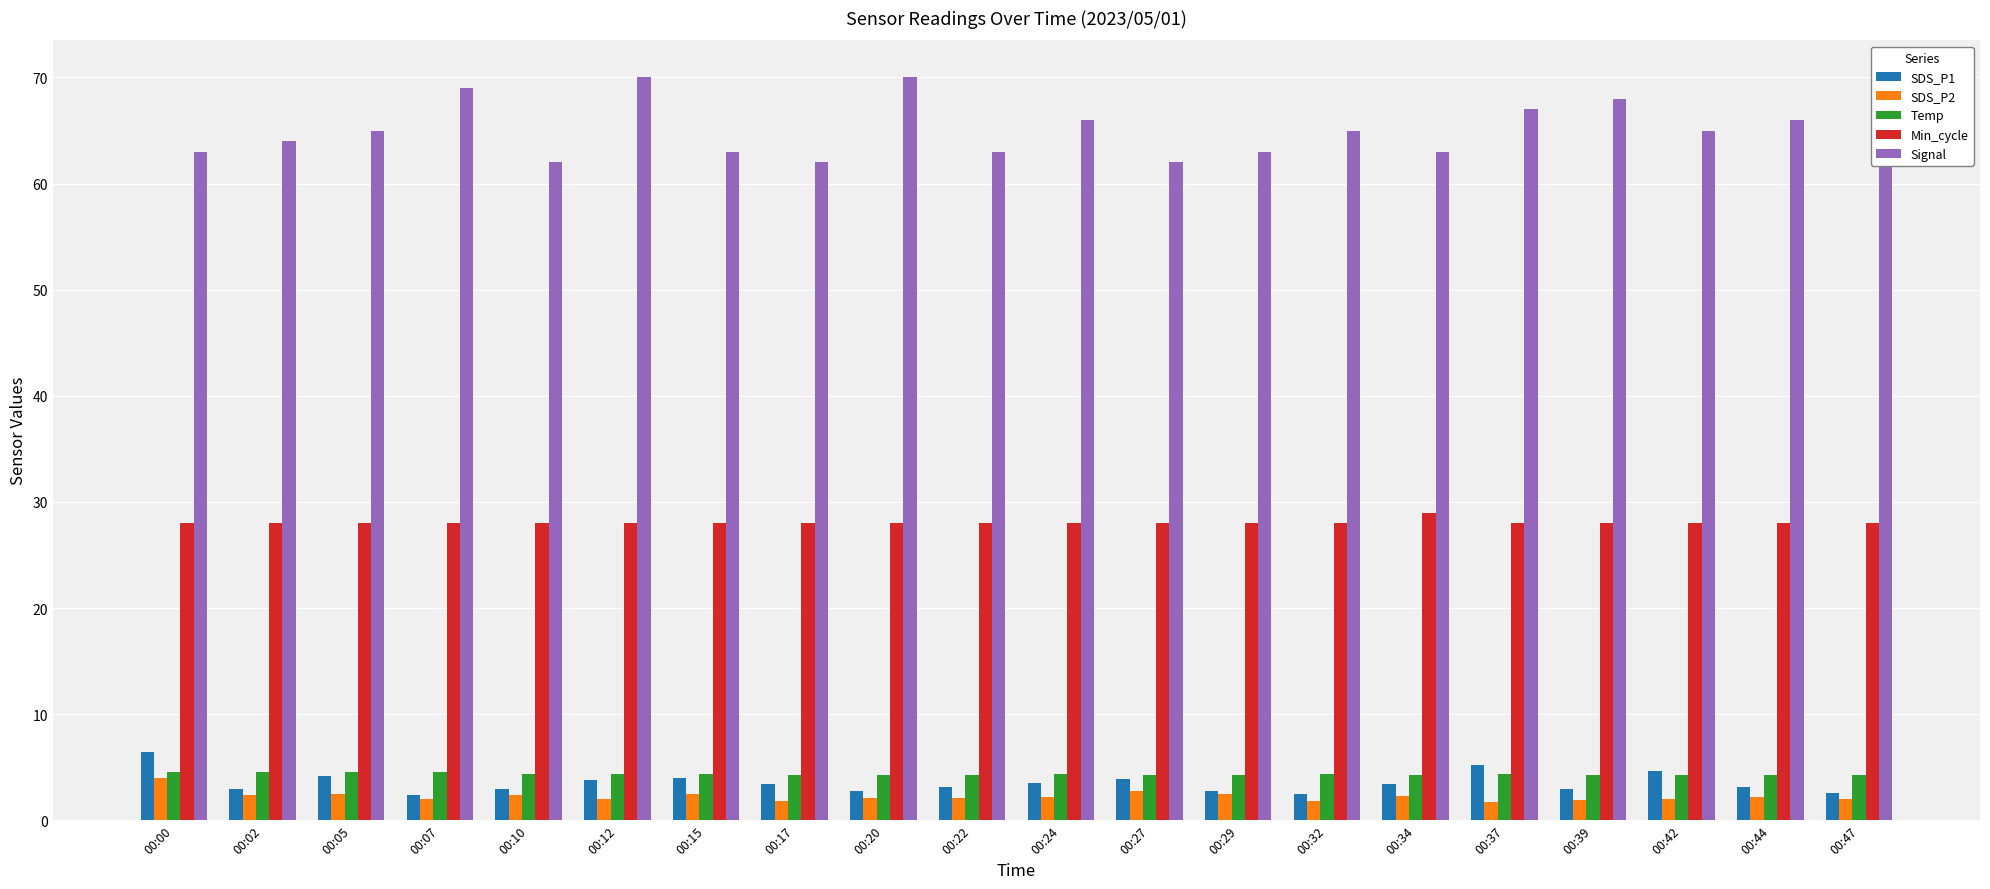

The value of Temp at 00:02 is 4.5. True or false?

True